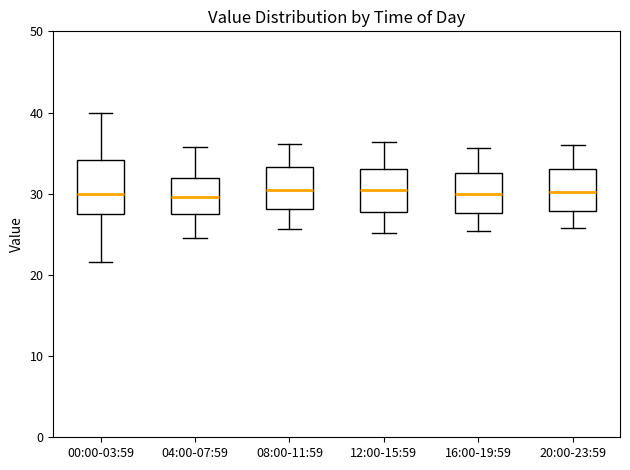

Which box is the tallest, from its lower edge to its upper edge?

00:00-03:59